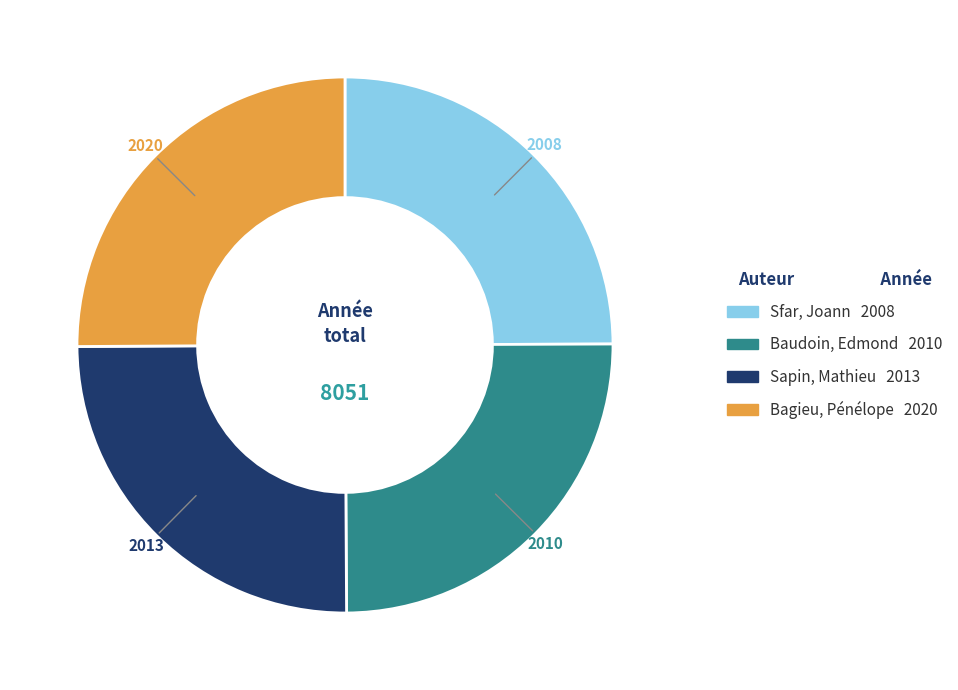

True or false: Bagieu, Pénélope accounts for 31% of the total.

False